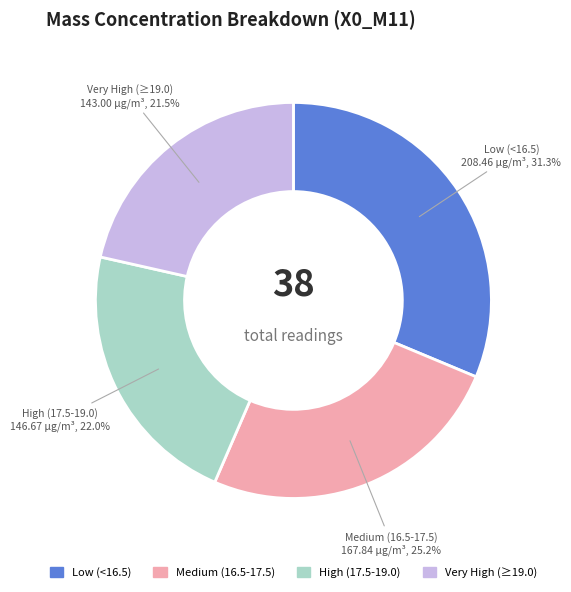

Is there a majority slice in this chart?

No